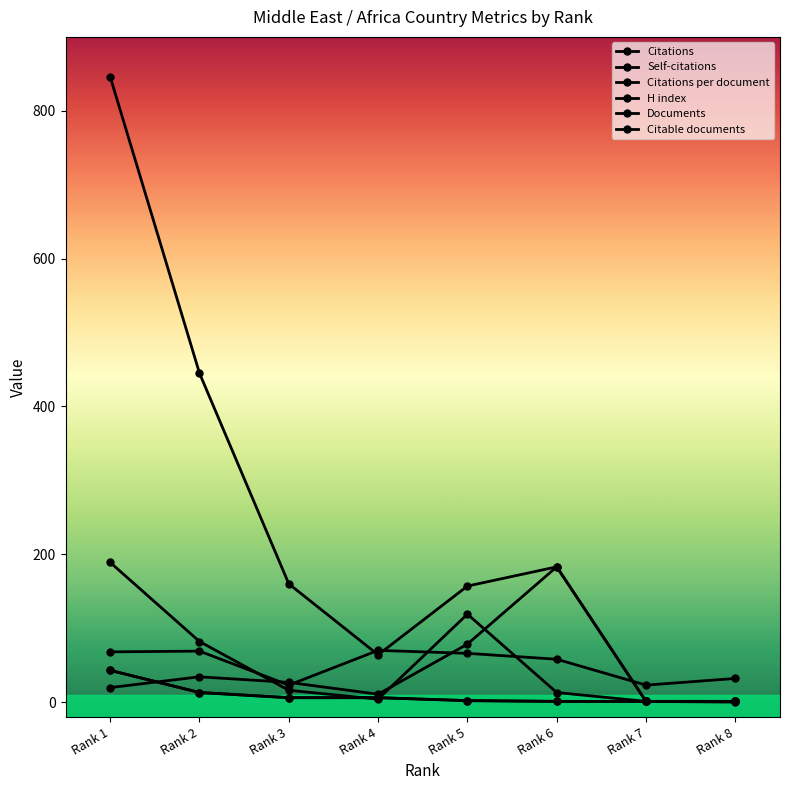

Reading left to right, list all the values displayed in this chart.

Citations: 846.0	445.0	160.0	64.0	157.0	183.0	1.0	1.0
Self-citations: 189.0	82.0	16.0	4.0	119.0	13.0	1.0	0.0
Citations per document: 19.7	34.2	26.7	10.7	78.5	183.0	1.0	1.0
H index: 68.0	69.0	23.0	70.0	66.0	58.0	23.0	32.0
Documents: 43.0	13.0	6.0	6.0	2.0	1.0	1.0	1.0
Citable documents: 43.0	13.0	6.0	6.0	2.0	1.0	1.0	1.0